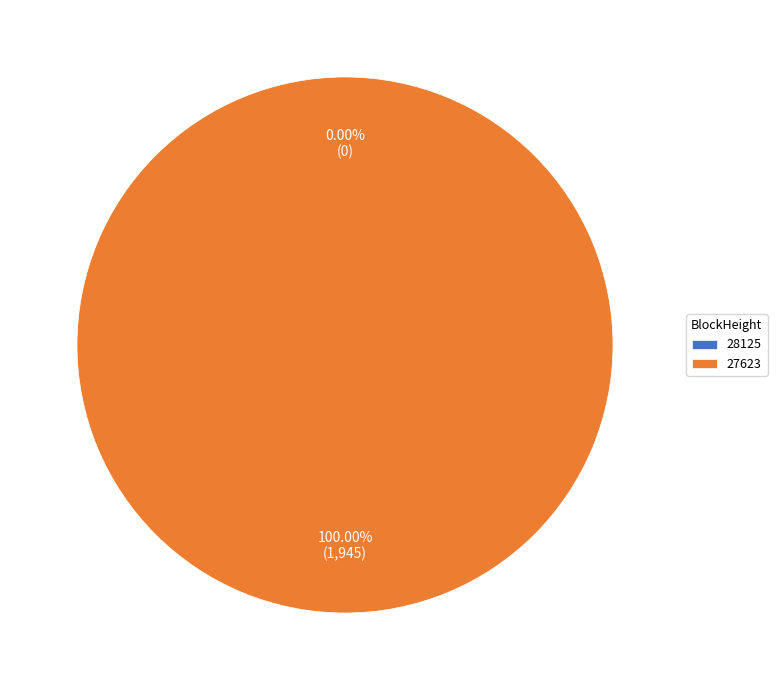

What is the largest slice in the pie chart?

27623